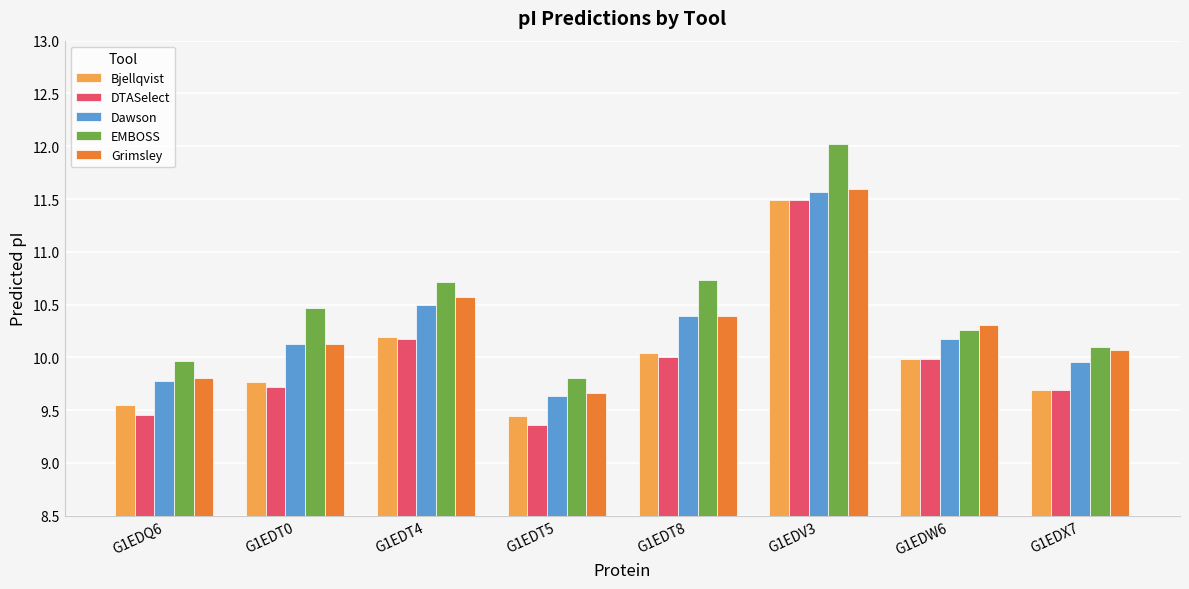

What is the label of the 5th bar from the left?

G1EDT8